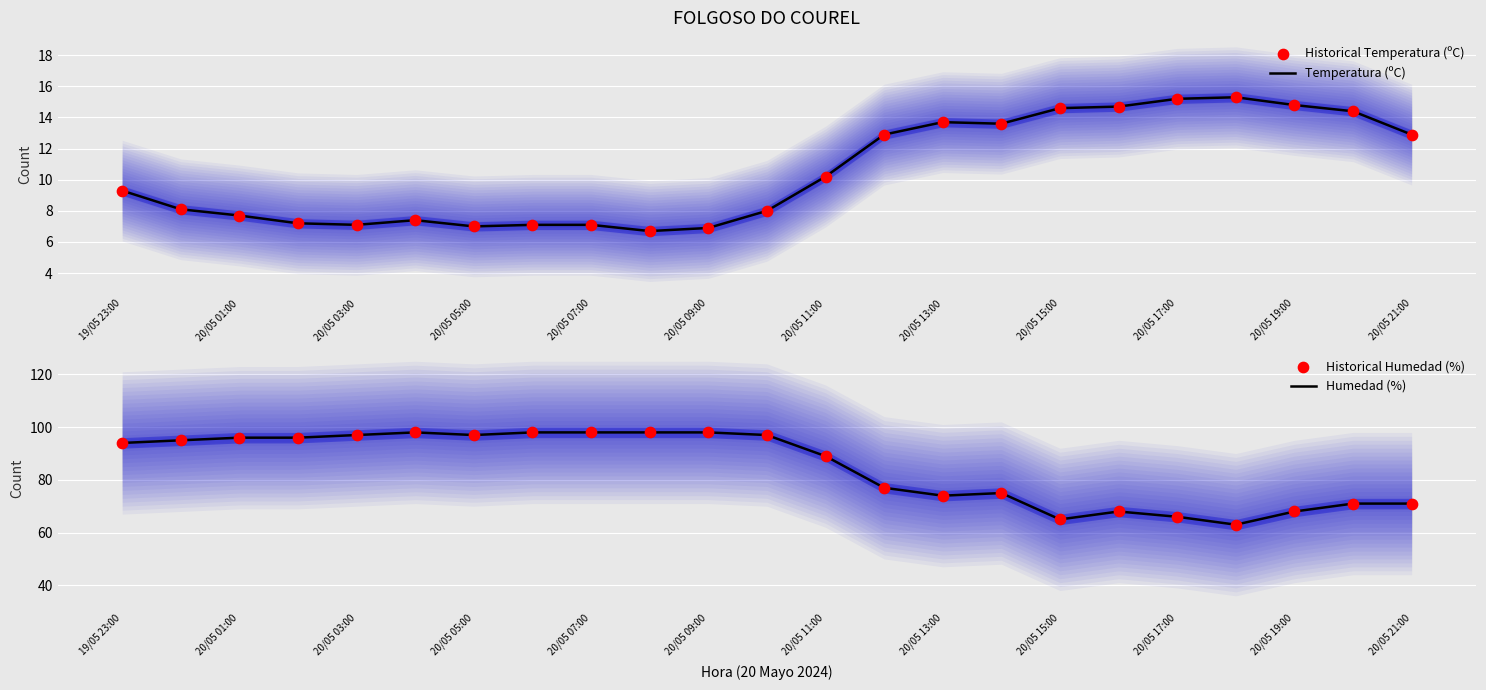

What are all the series names shown in the legend?

Temperatura (ºC), Historical Temperatura (ºC), Humedad (%), Historical Humedad (%)